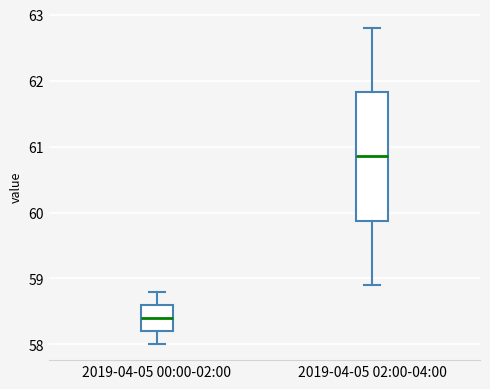

Reading left to right, read every box against the y-axis: the position of its median line, the range the box covers, and the ends of its whiskers. The values are not printed on the chart, so give them approximately, as read against the axis.

2019-04-05 00:00-02:00: median 58.4, box 58.2 to 58.6, whiskers 58.0 to 58.8
2019-04-05 02:00-04:00: median 60.9, box 59.9 to 61.8, whiskers 58.9 to 62.8